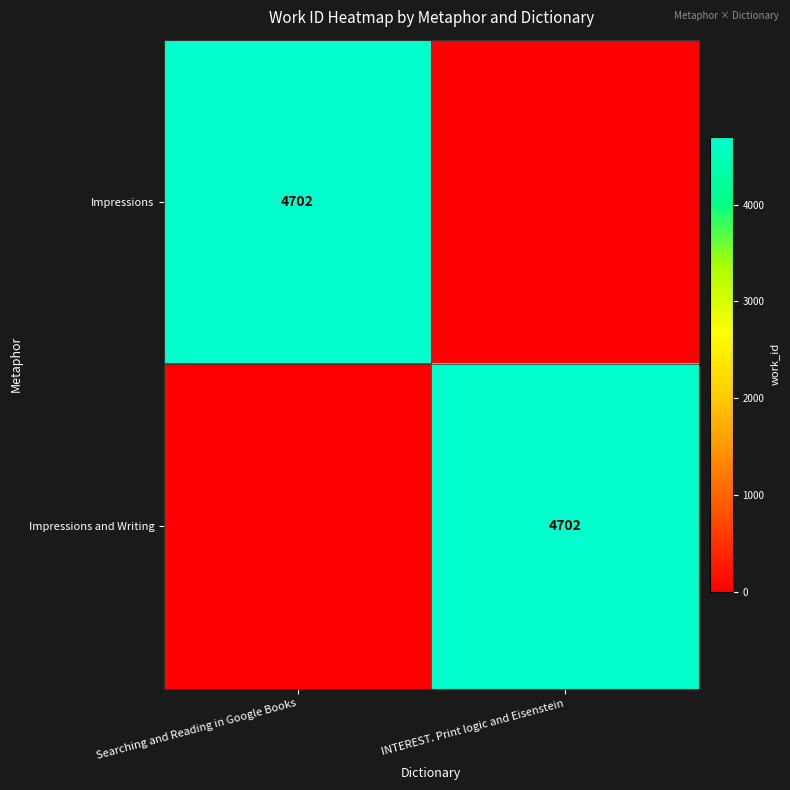

The Impressions series shows 4702 at Searching and Reading in Google Books. True or false?

True